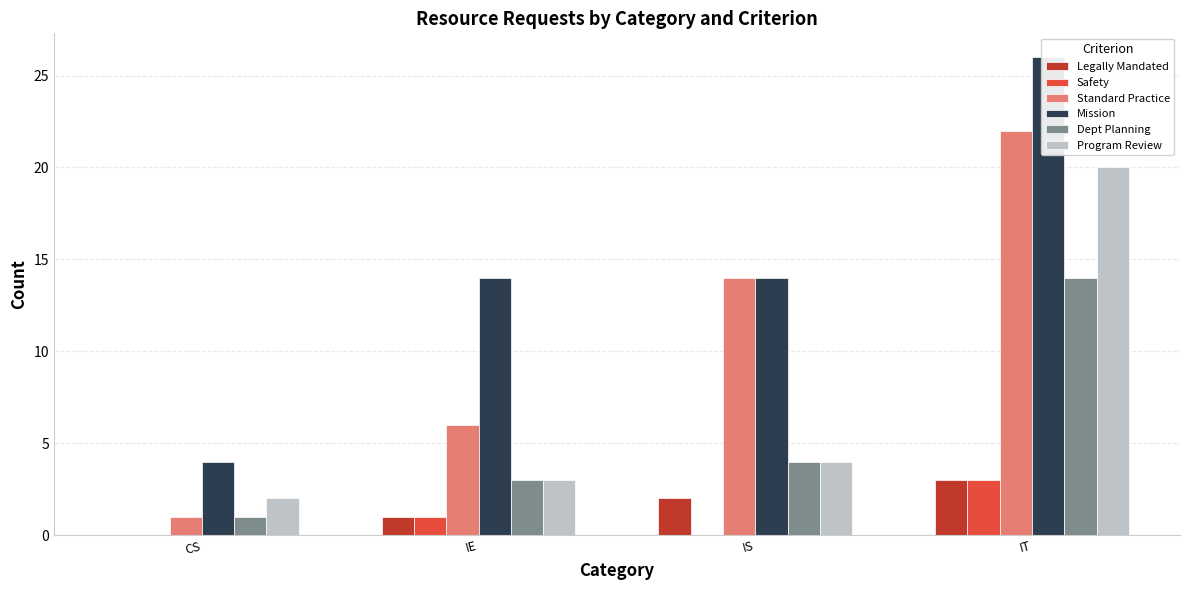

How many values in the Legally Mandated series exceed 2?

1